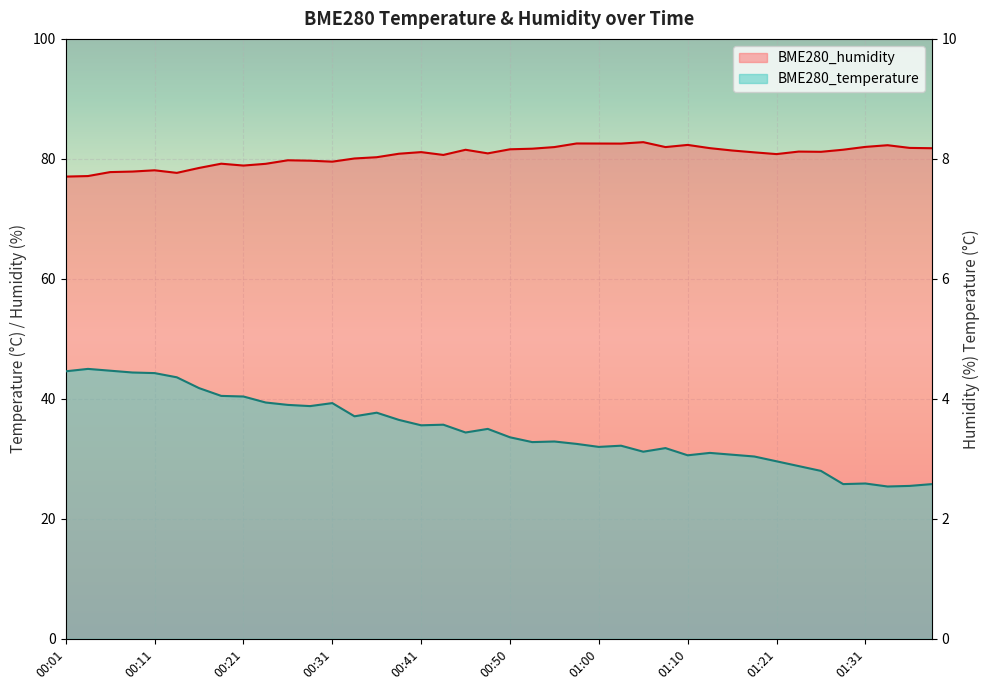

How many values in the BME280_temperature series are below 3?

8